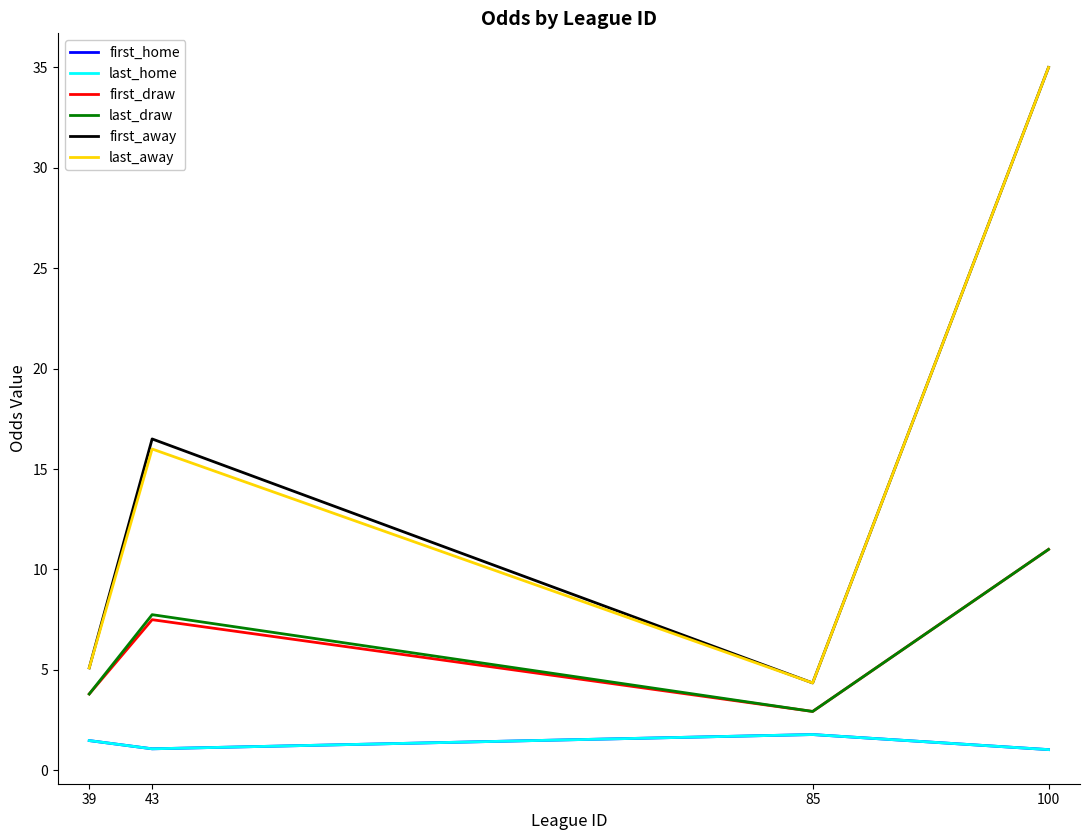

Which series has the largest range (max minus min)?

first_away